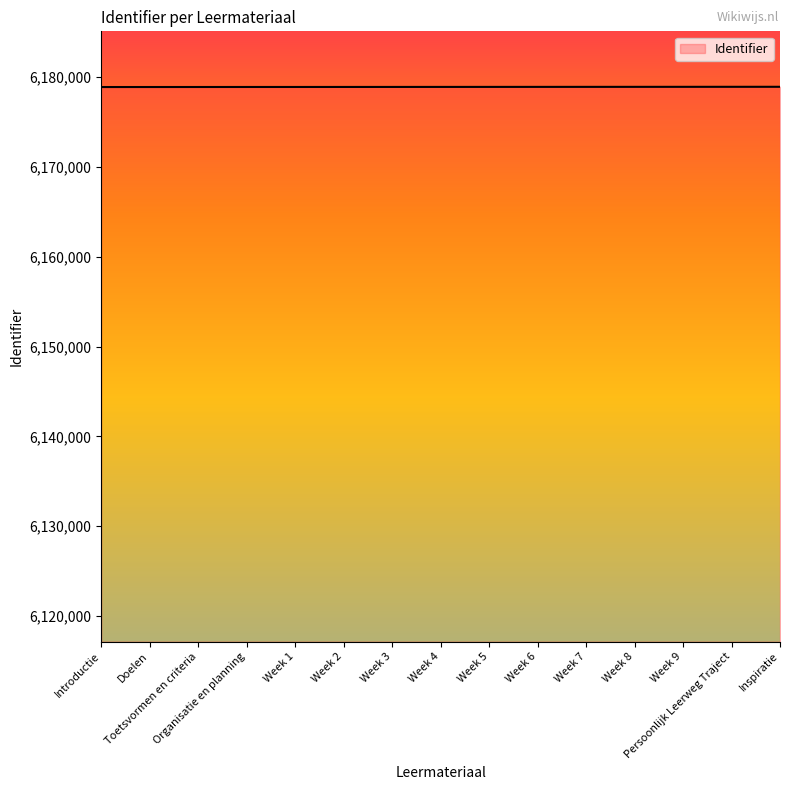

What is the ratio of the value at Week 4 to the value at Introductie?

1.0